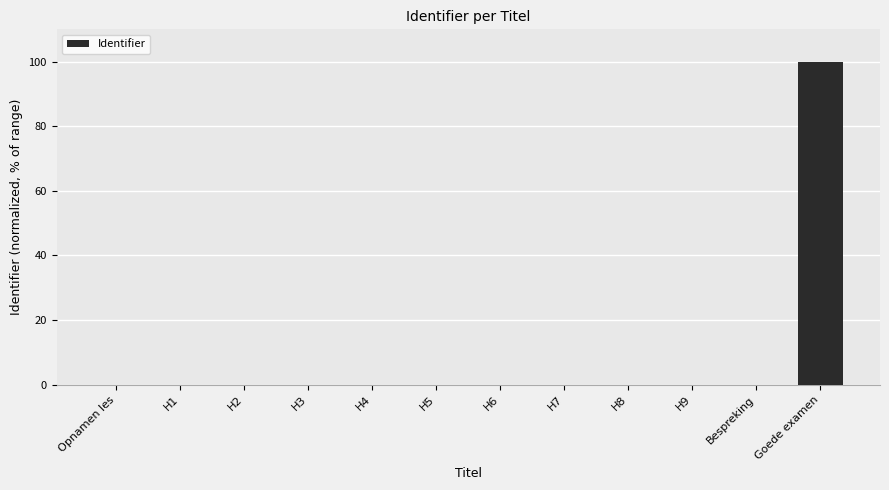

What is the greatest value displayed?

100.0